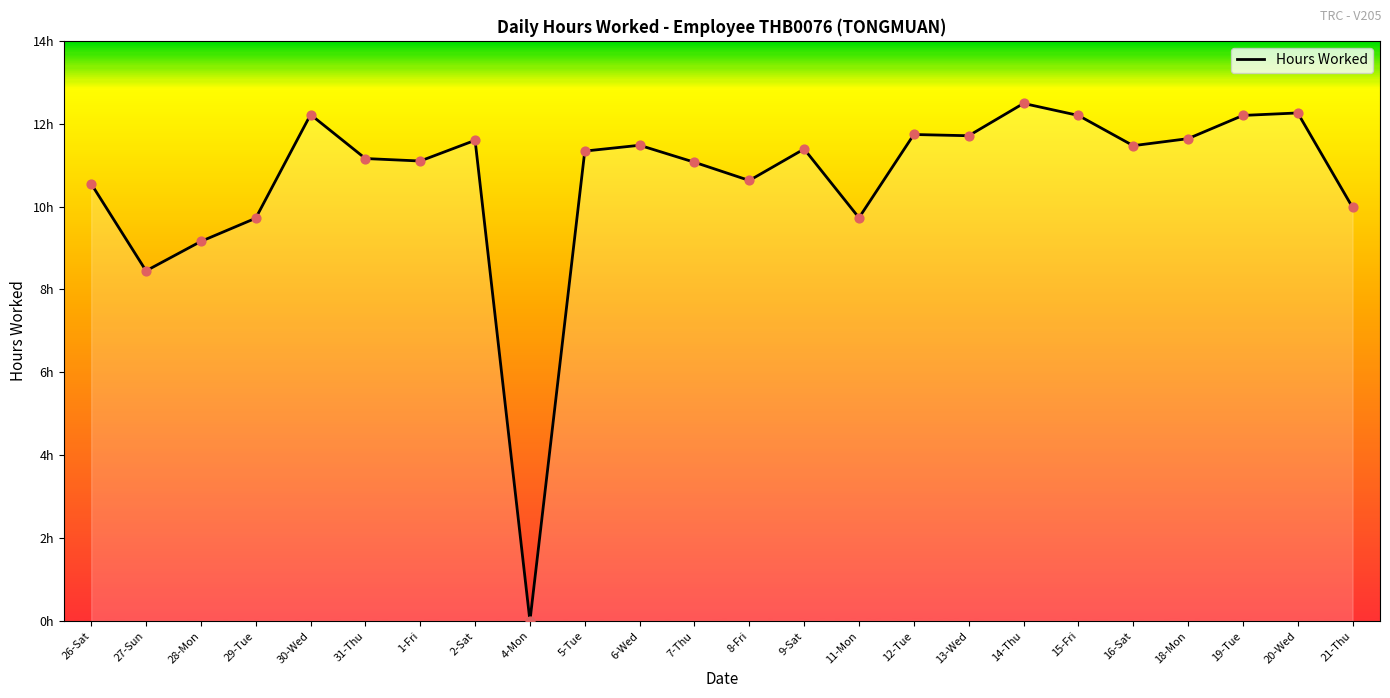

Approximately how many times larger is the value at 31-Thu compared to 28-Mon?

1.2